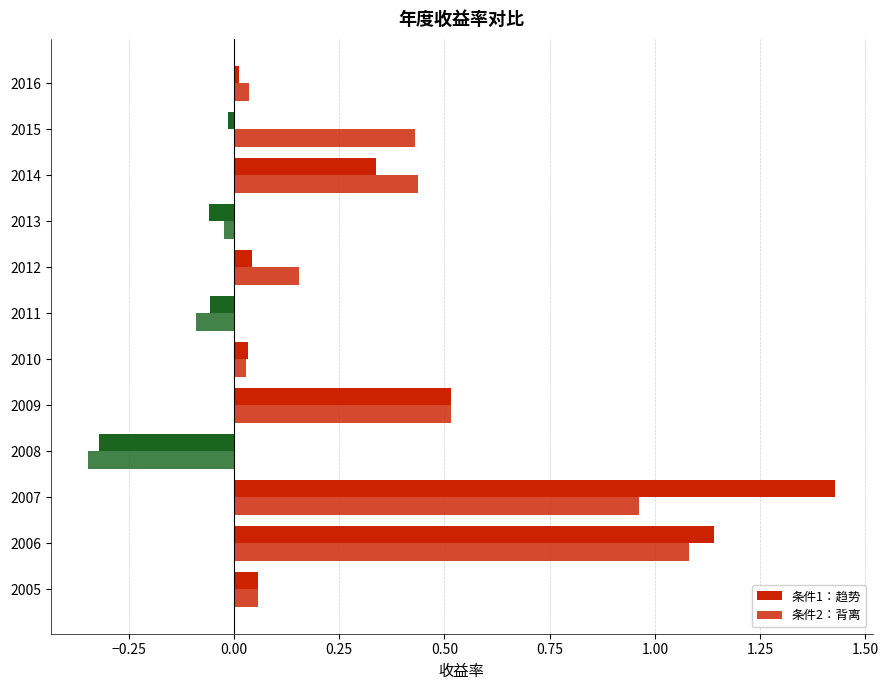

How many values in the 条件2：背离 series exceed 0?

9